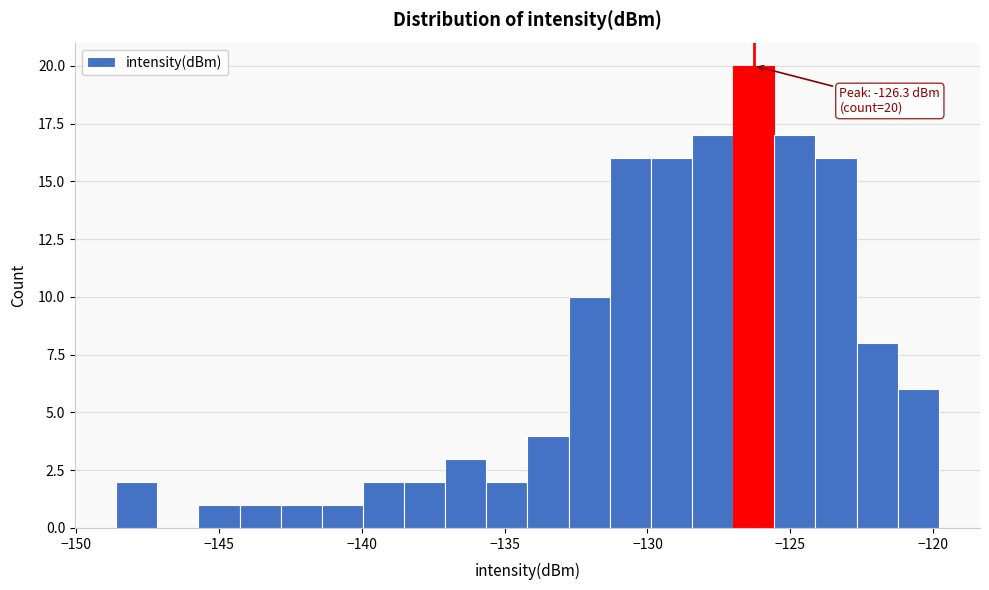

Around what value on the x-axis is the tallest bar? Give the approximate position of its centre, as read against the axis.

-126.5